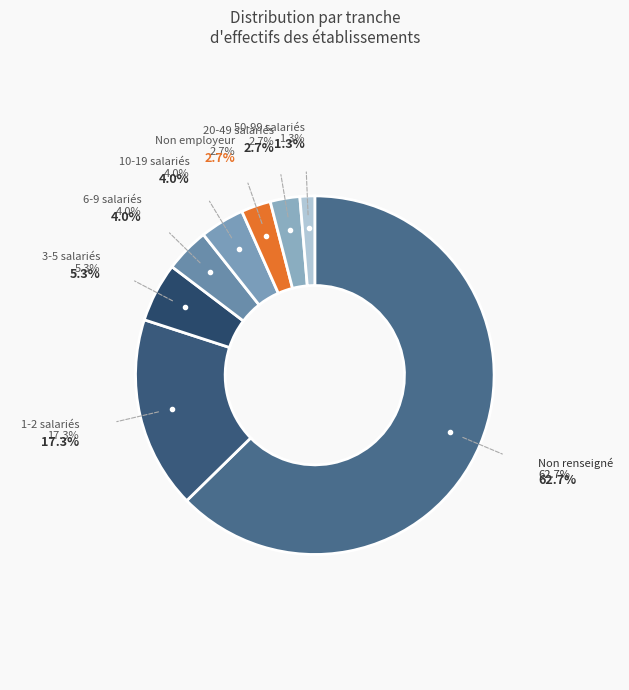

To the nearest percent, what is the average slice percentage?

12%